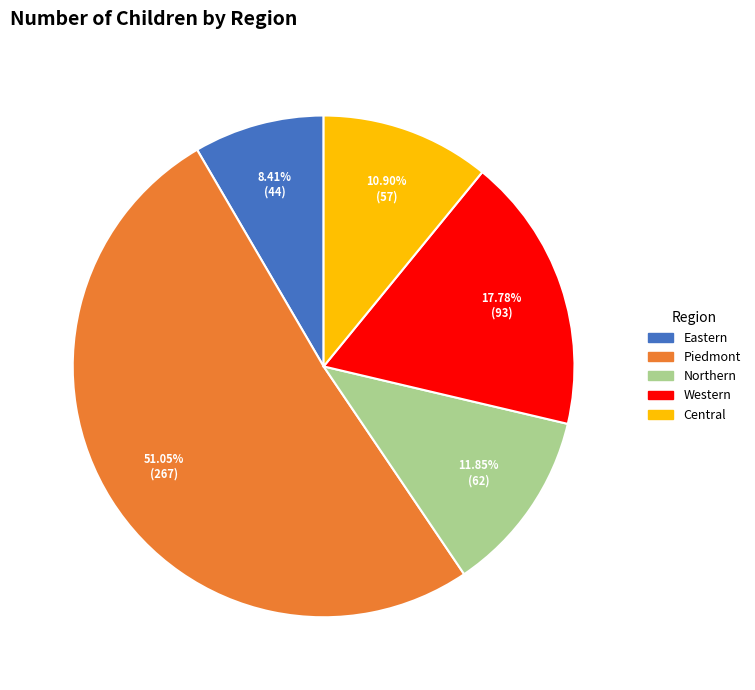

Which slice is the smallest?

Eastern